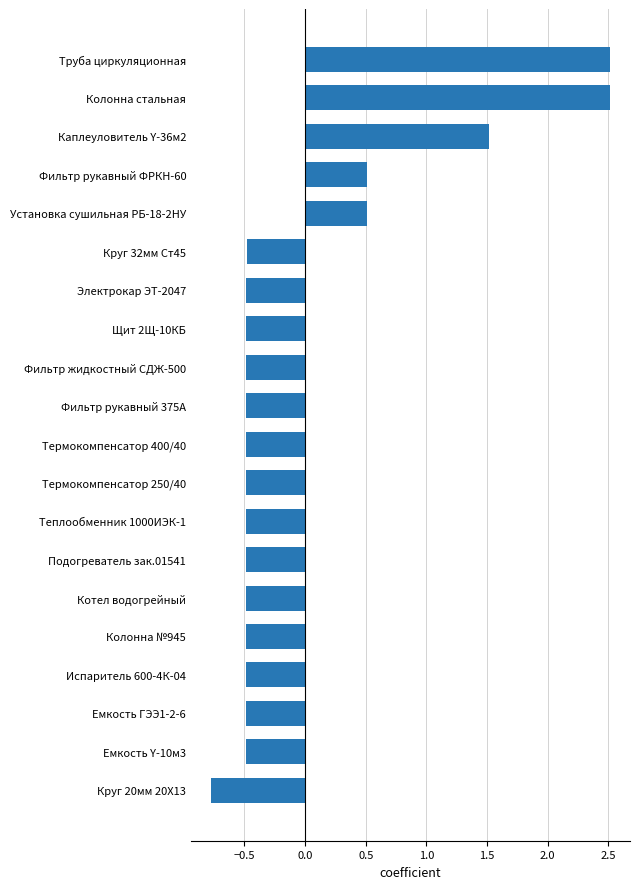

What is the sum of the values at Емкость ГЭЭ1-2-6 and Каплеуловитель Y-36м2?

1.0